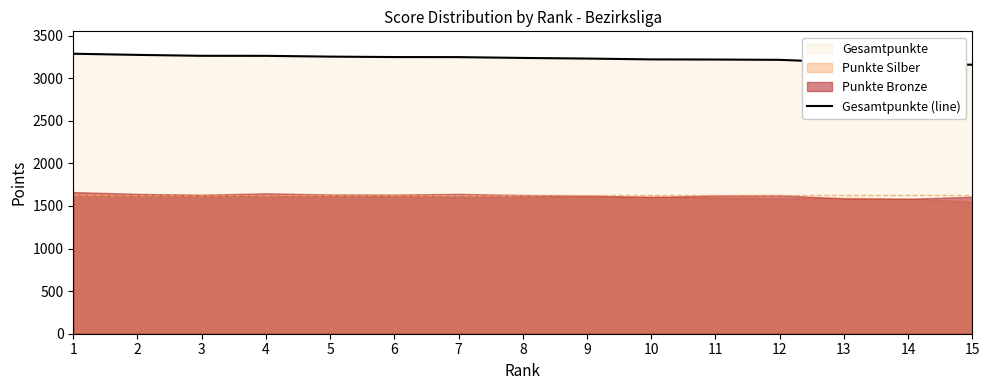

Reading left to right, list all the values displayed in this chart.

1=3286.4	2=3272.9	3=3262.1	4=3261.7	5=3252.5	6=3247.4	7=3246.8	8=3237.0	9=3229.7	10=3220.0	11=3218.4	12=3214.6	13=3185.9	14=3172.3	15=3157.4